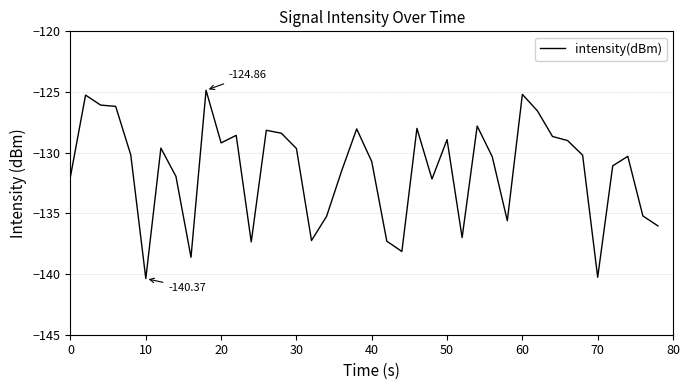

What is the difference between the maximum and minimum values?

15.5